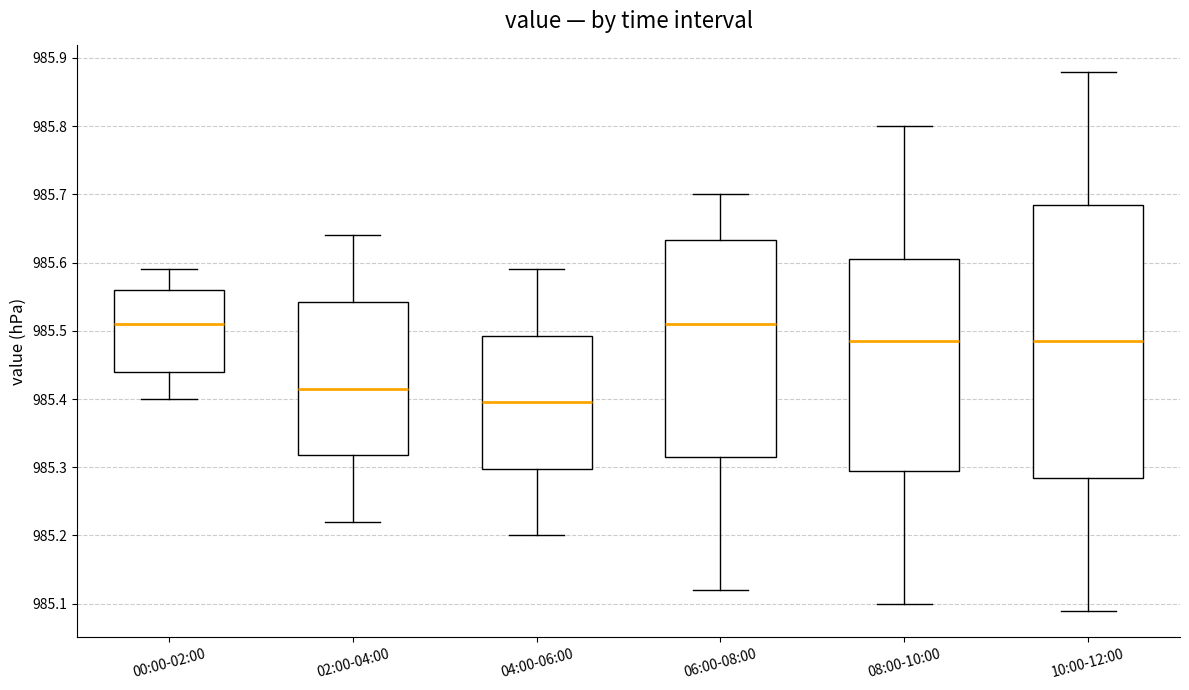

Where does the upper whisker of the box for 08:00-10:00 end on the y-axis? The values are not printed on the chart, so give them approximately, as read against the axis.

985.80